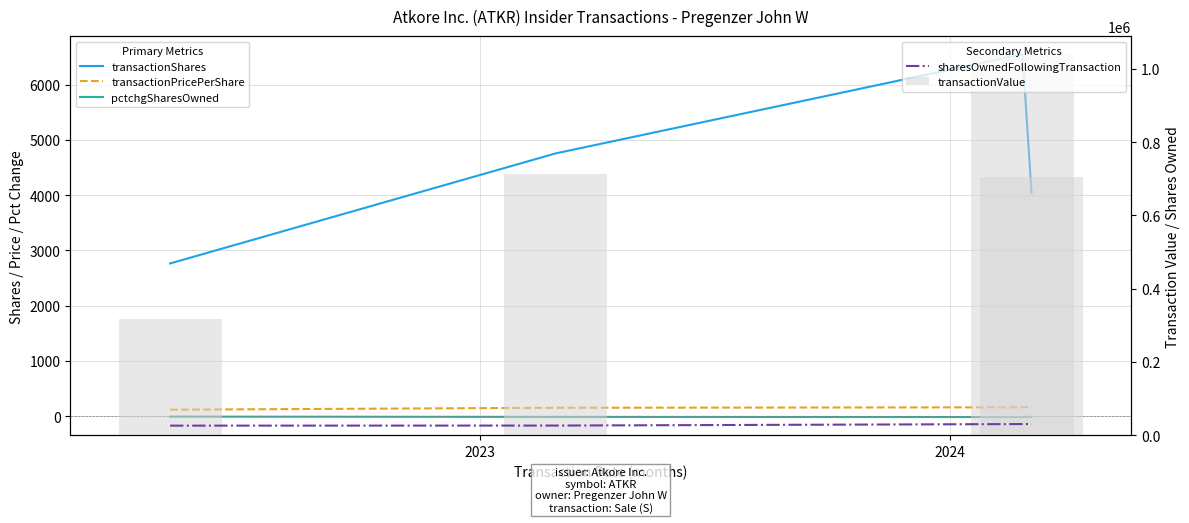

Does the chart contain stacked bars?

No